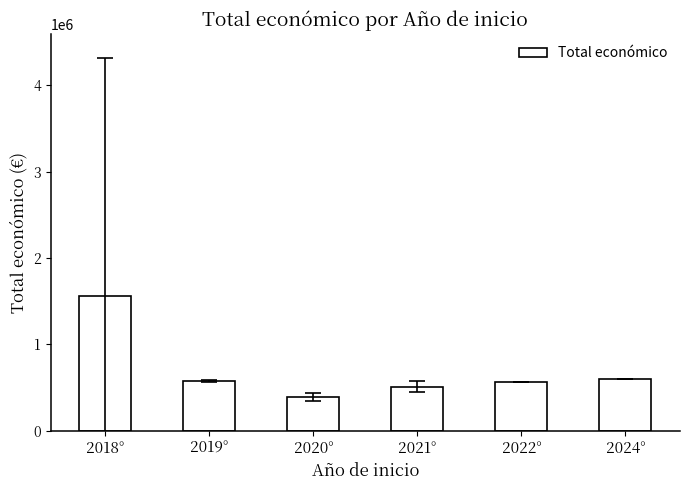

The value at 2019° is 281782.3. True or false?

False